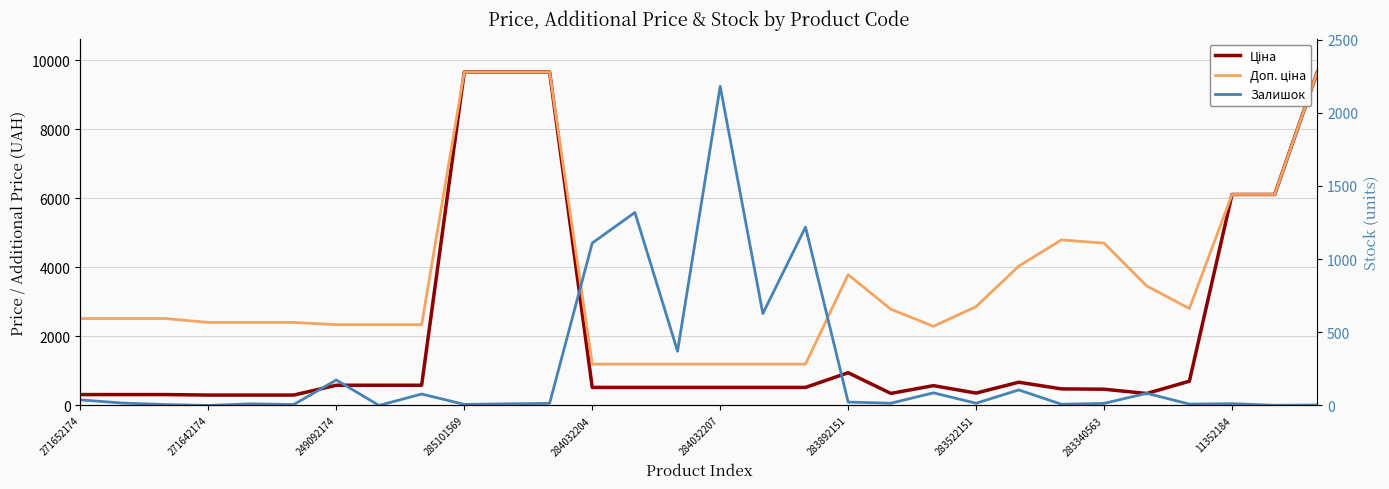

What position from the right is 283522151?

9